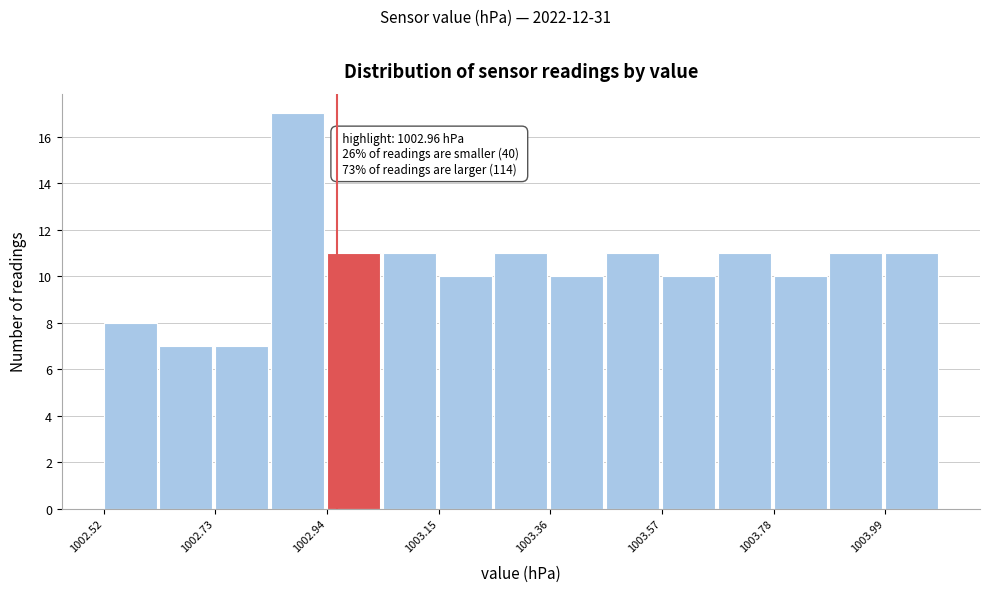

Read against the x-axis, roughly where is the centre of the tallest bar?

1002.90